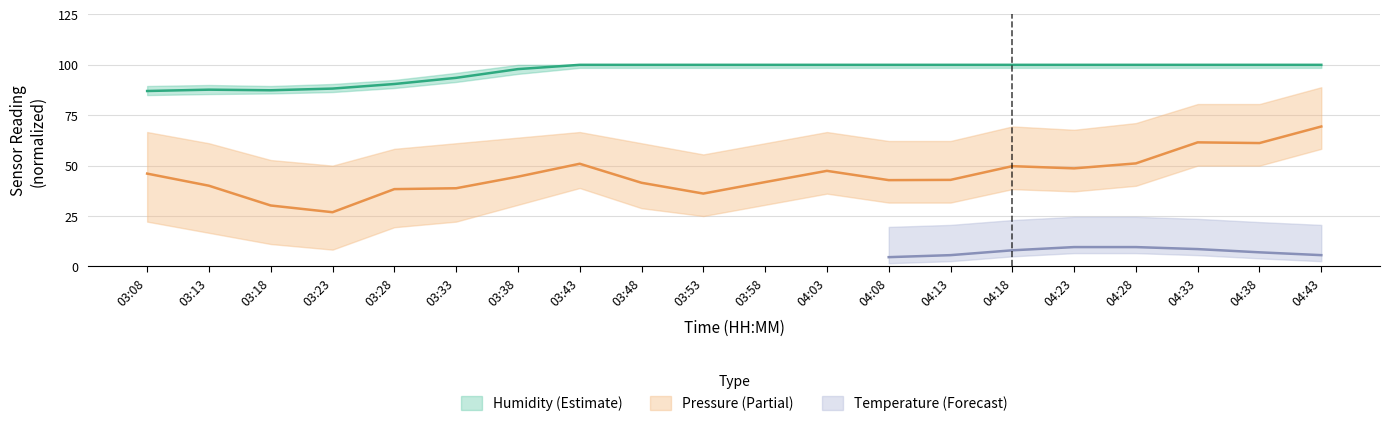

At 03:08, list the series in order from largest to smallest.

humidity, pressure